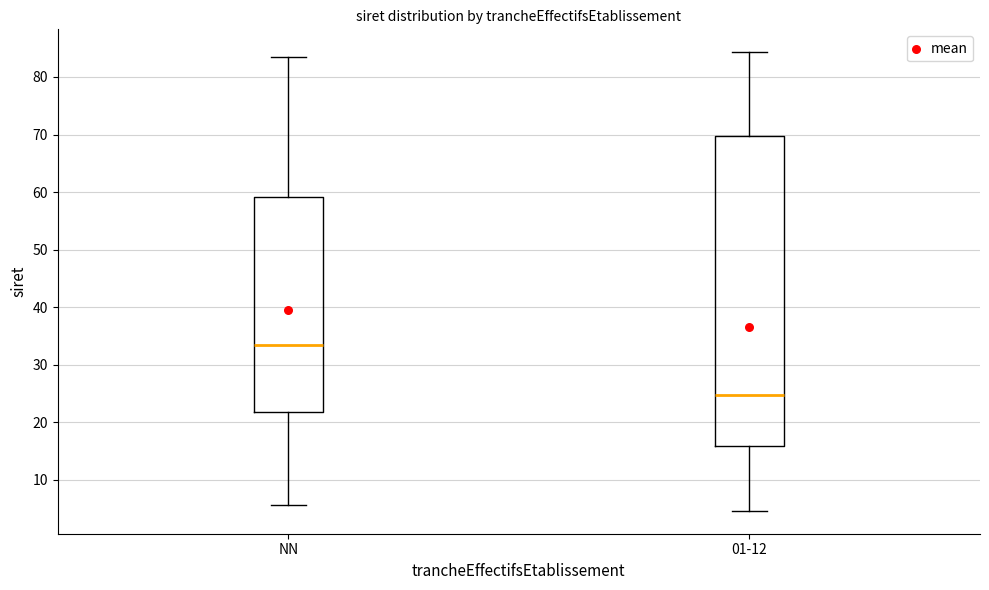

Which box has the lowest median line?

01-12